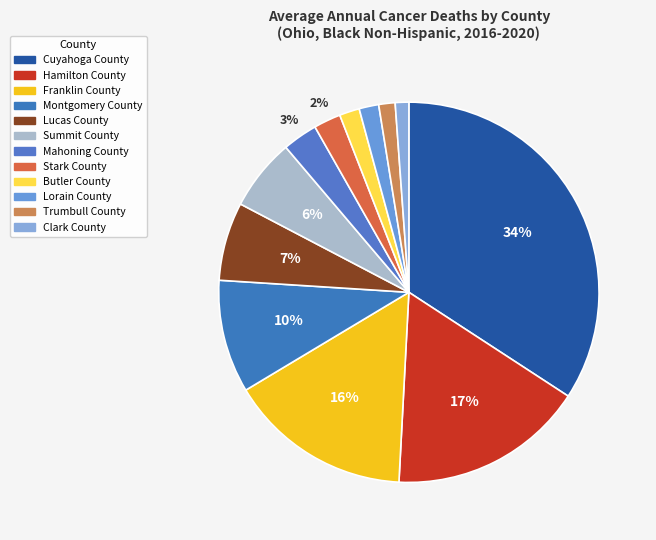

Rank the categories by value from highest to lowest.

Cuyahoga County, Hamilton County, Franklin County, Montgomery County, Lucas County, Summit County, Mahoning County, Stark County, Butler County, Lorain County, Trumbull County, Clark County